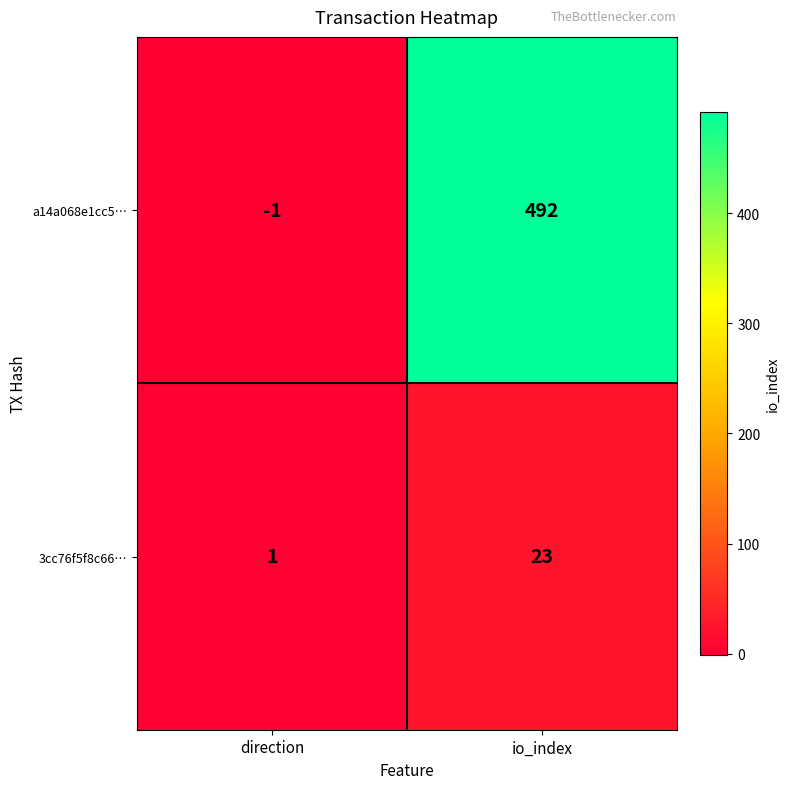

Reading right to left, list all the values displayed in this chart.

a14a068e1cc5…: 492	-1
3cc76f5f8c66…: 23	1